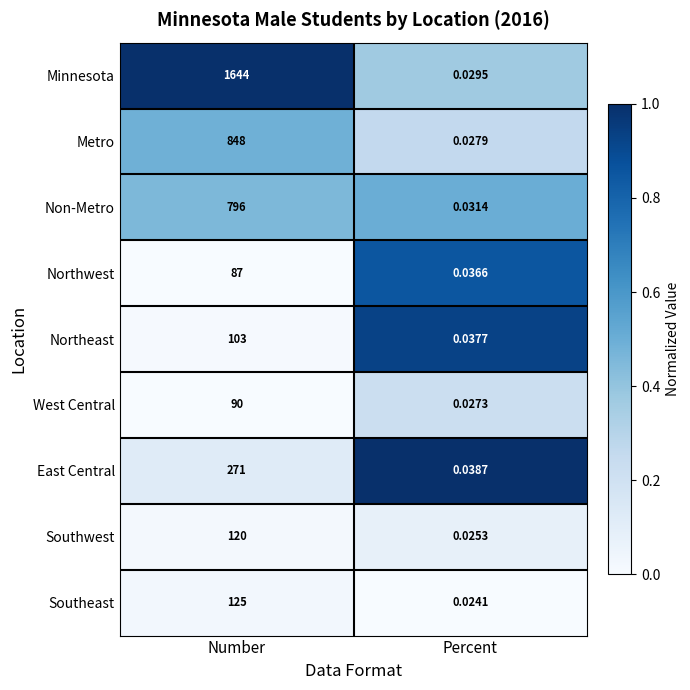

Where is Non-Metro nearest to the value 398?

Percent